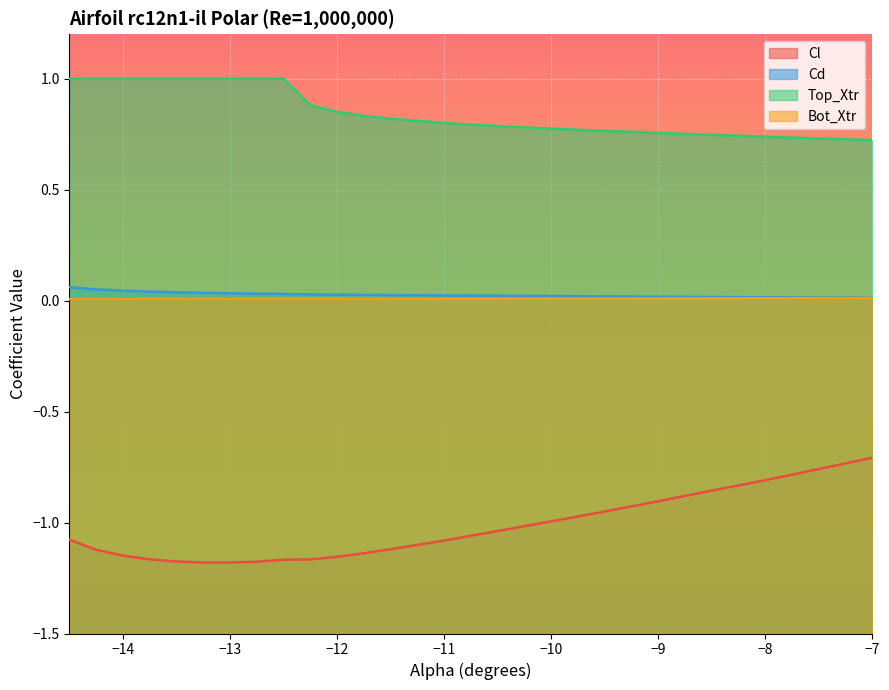

True or false: Bot_Xtr and Top_Xtr intersect in this chart.

False